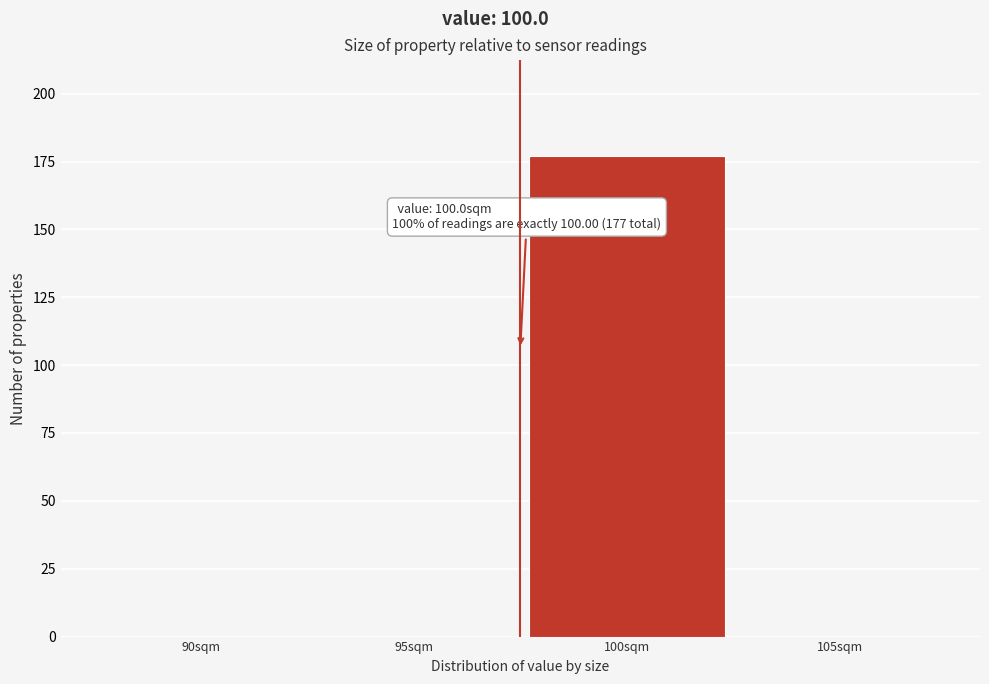

Reading left to right, extract all data points from this chart.

90sqm=0	95sqm=0	100sqm=177	105sqm=0